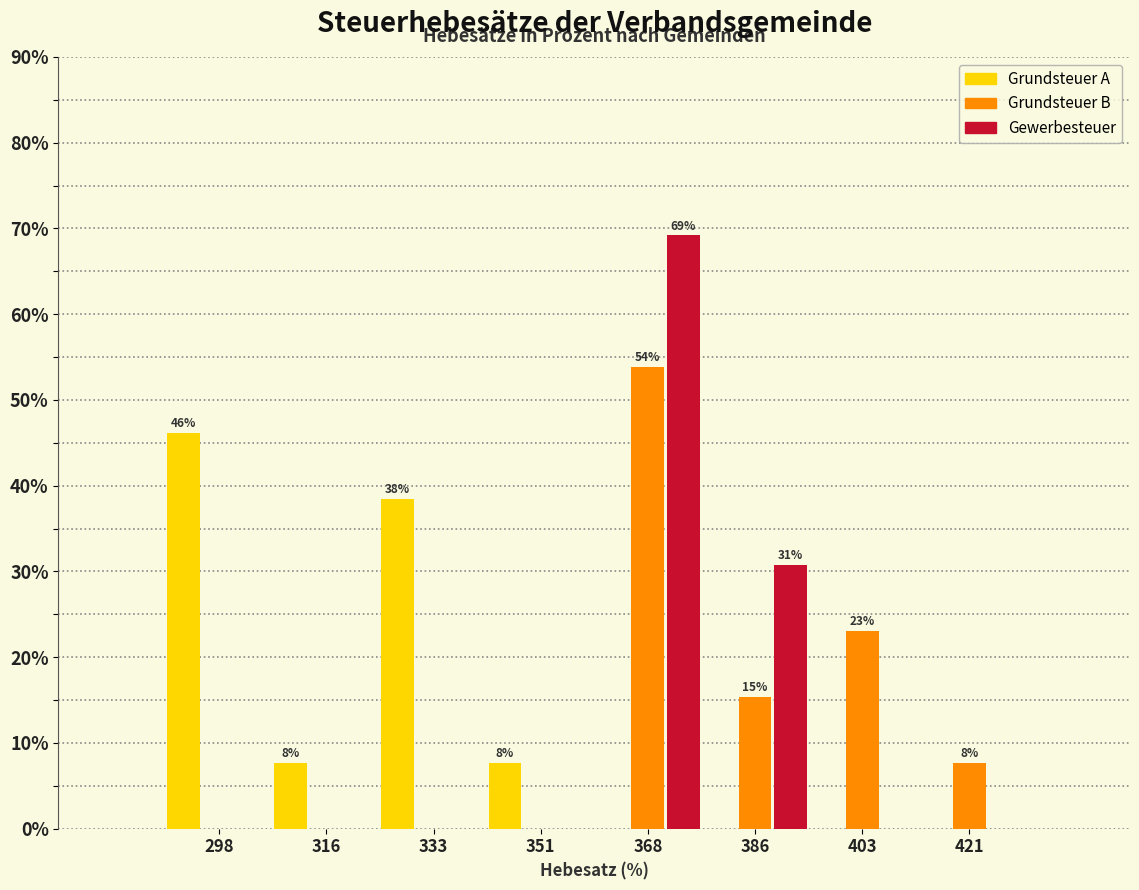

In the Gewerbesteuer series, which range on the x-axis has the tallest bar?

360.0 to 377.5